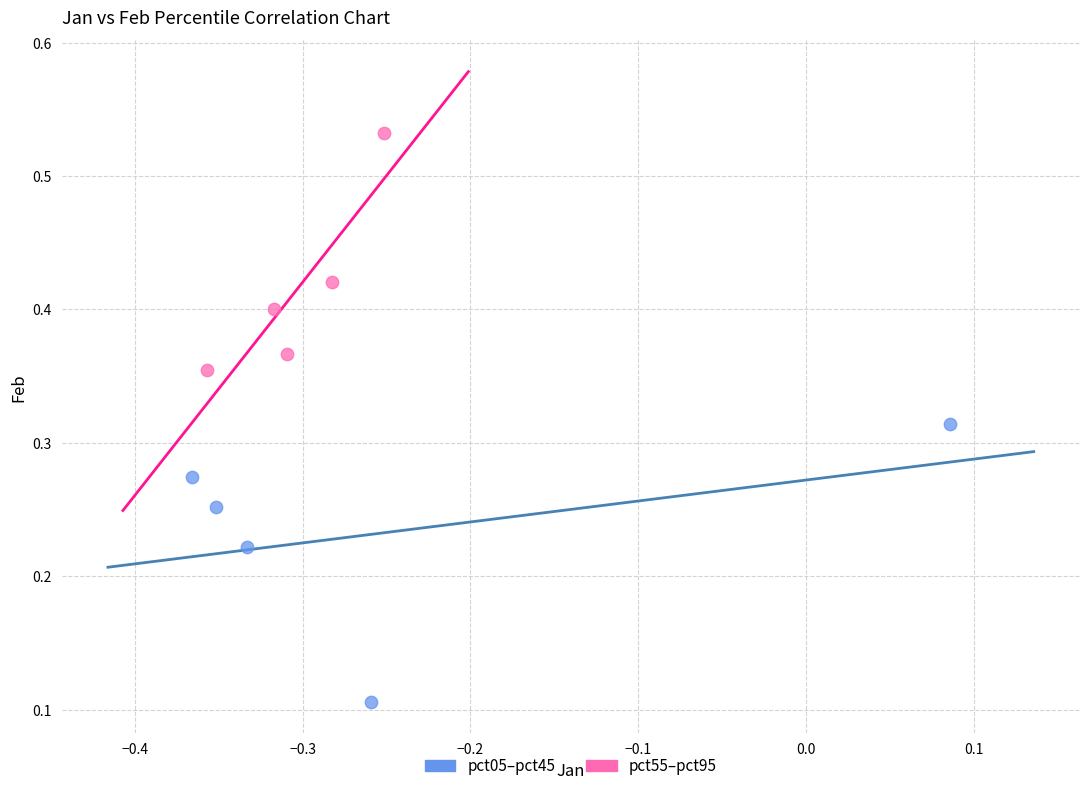

What are all the series names shown in the legend?

pct05–pct45, pct55–pct95